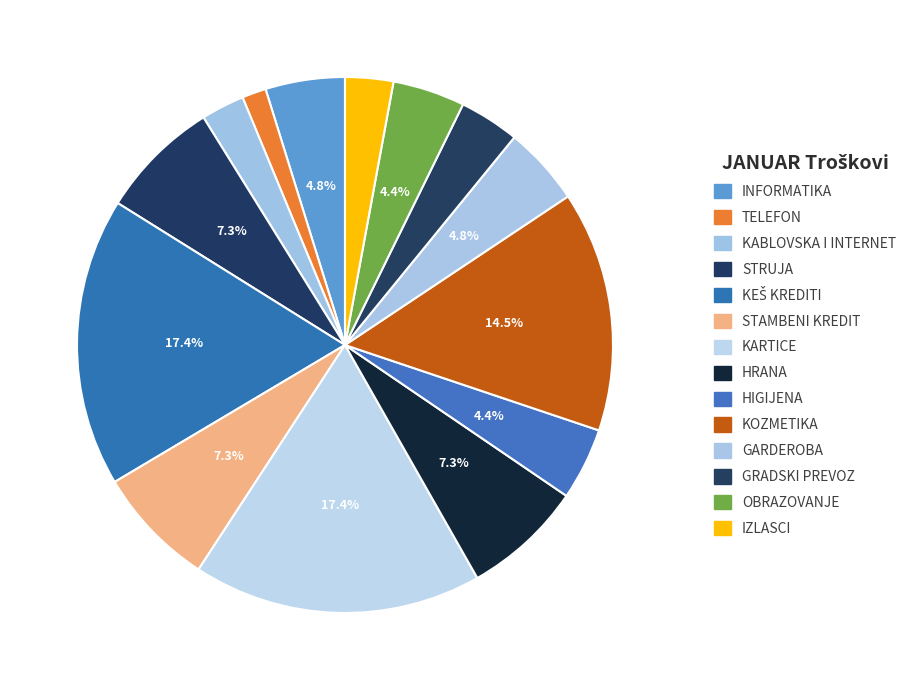

Rank the categories by value from lowest to highest.

TELEFON, KABLOVSKA I INTERNET, IZLASCI, GRADSKI PREVOZ, HIGIJENA, OBRAZOVANJE, GARDEROBA, INFORMATIKA, STRUJA, STAMBENI KREDIT, HRANA, KOZMETIKA, KEŠ KREDITI, KARTICE